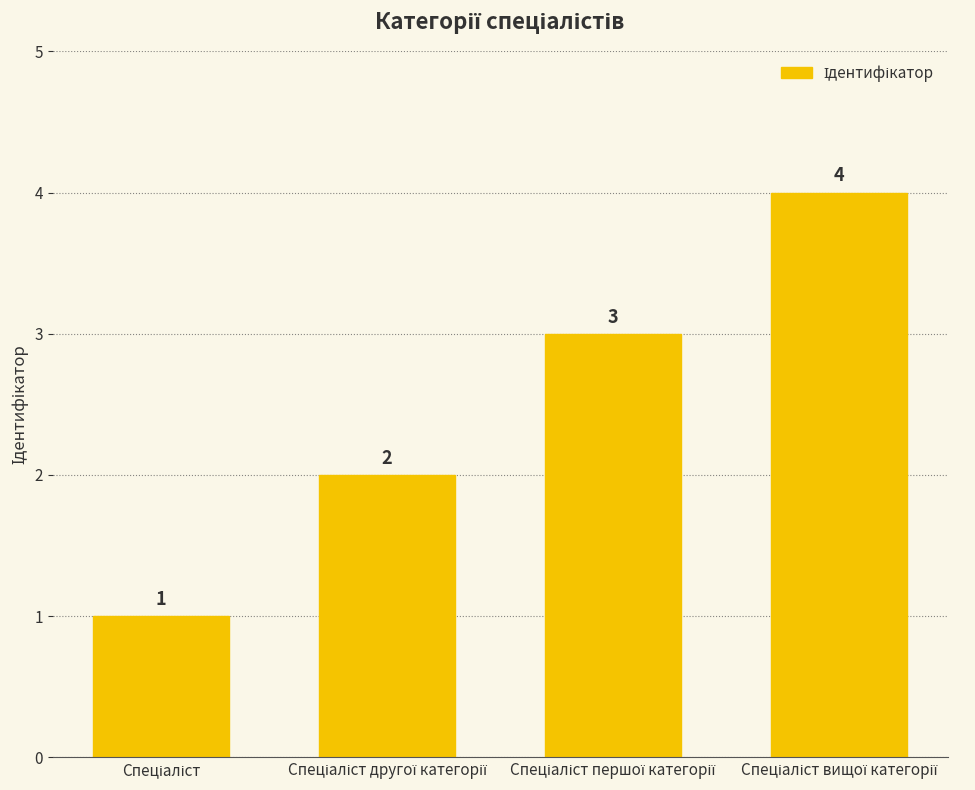

How many data points are less than 3?

2